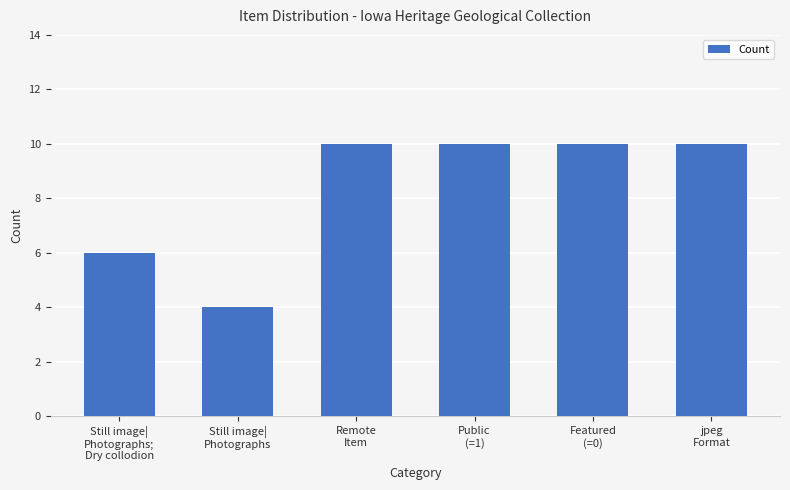

What is the greatest value displayed?

10